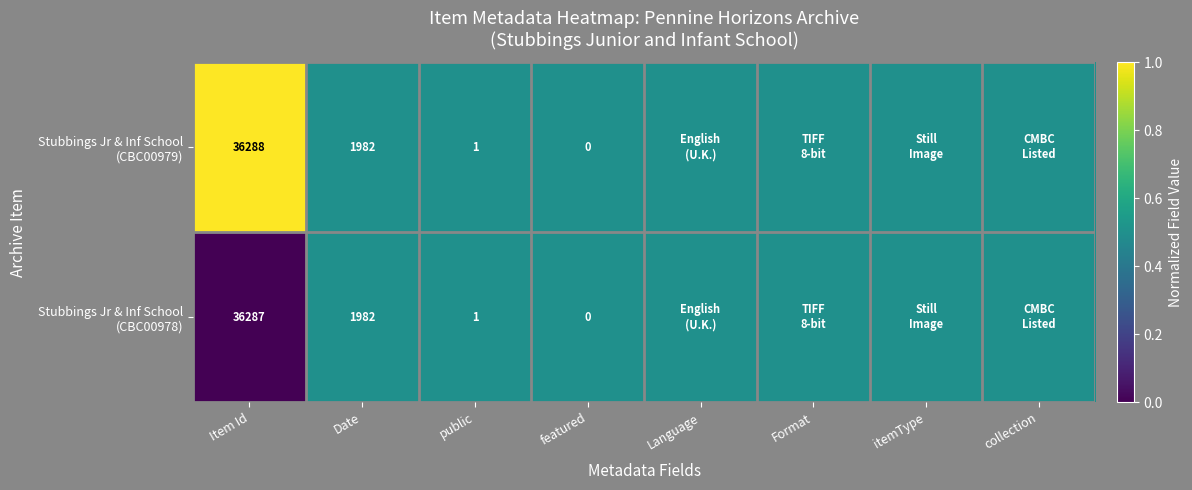

What is the total value across all series at Date?

3964.0